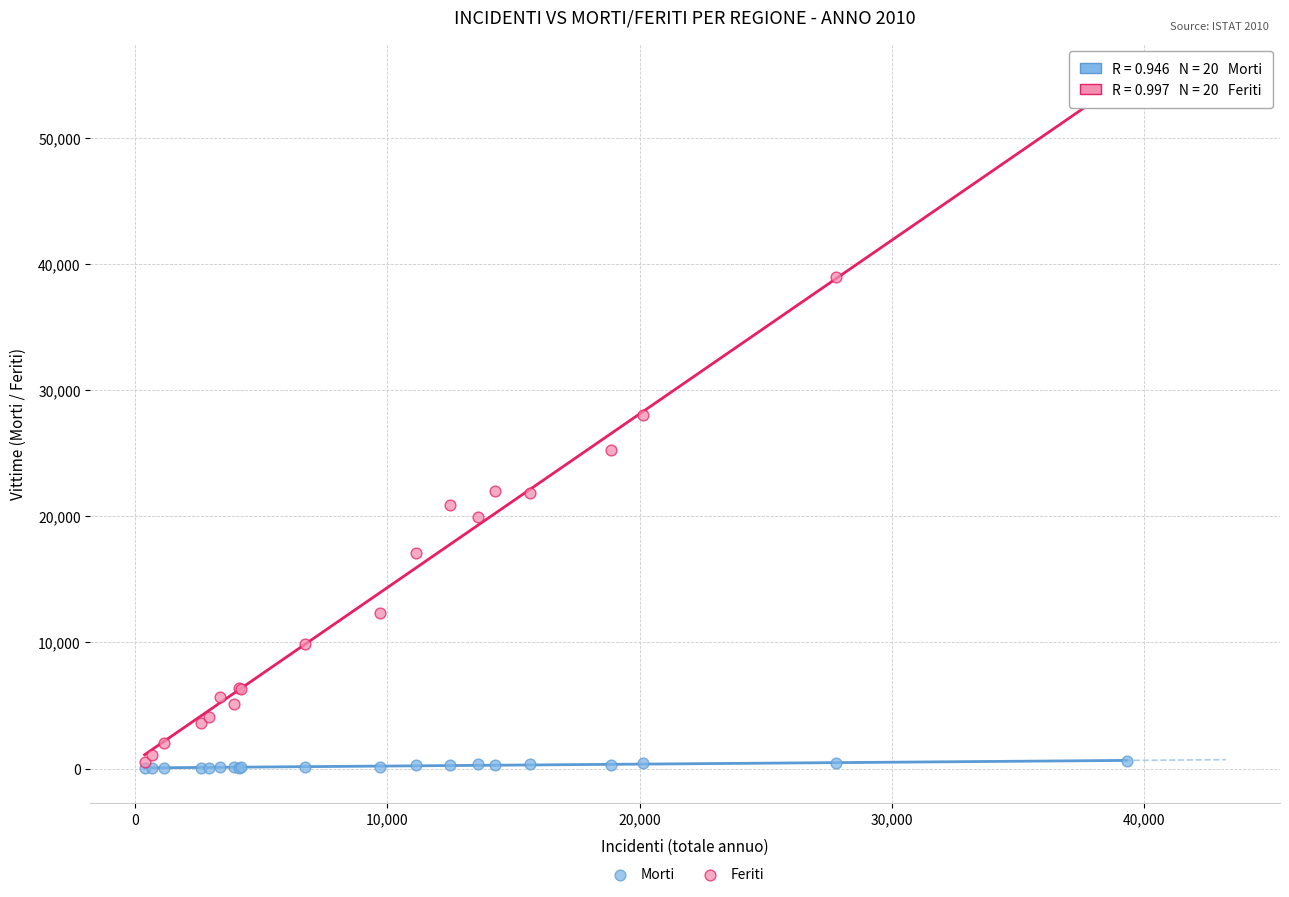

In the Feriti series, what Y value is closest to 27152?

28001